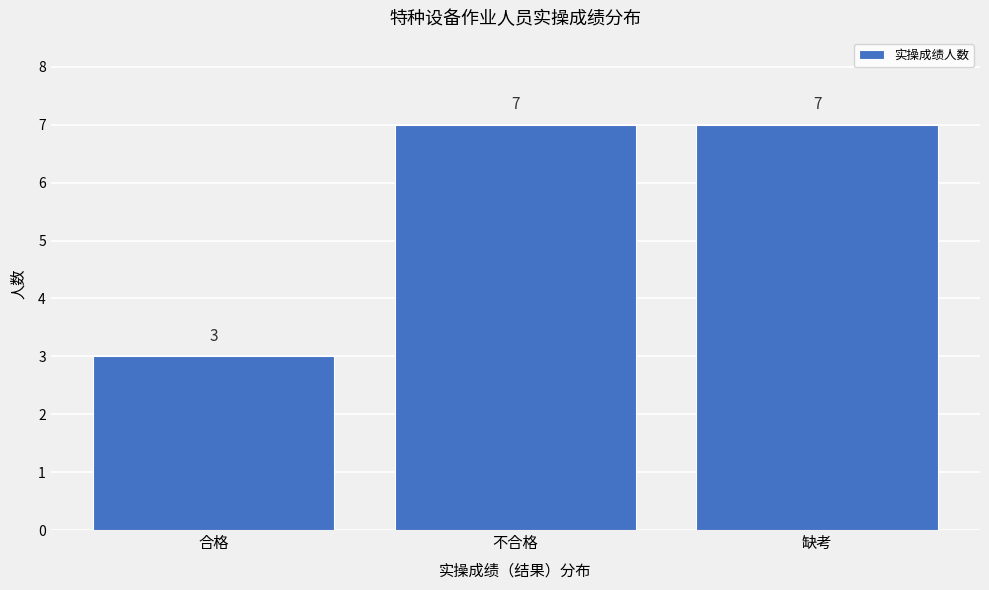

Reading left to right, extract all data points from this chart.

合格=3	不合格=7	缺考=7